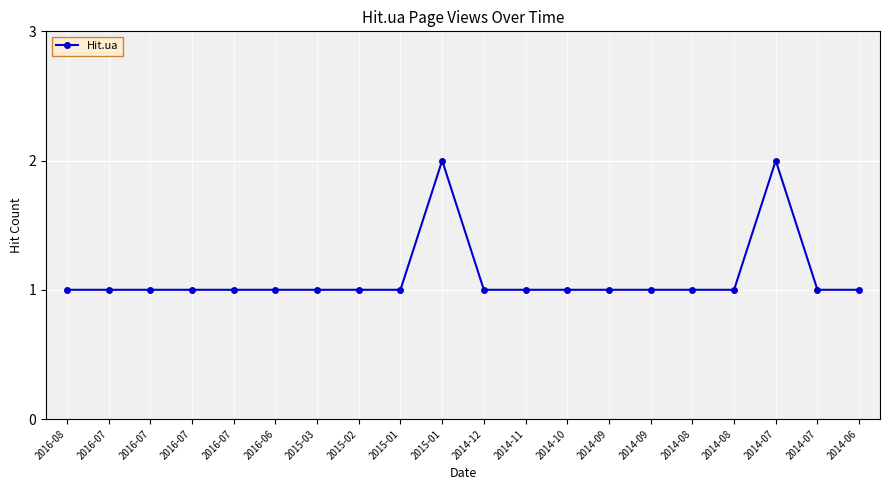

Rank the categories by value from highest to lowest.

2015-01, 2014-07, 2016-08, 2016-07, 2016-07, 2016-07, 2016-07, 2016-06, 2015-03, 2015-02, 2015-01, 2014-12, 2014-11, 2014-10, 2014-09, 2014-09, 2014-08, 2014-08, 2014-07, 2014-06